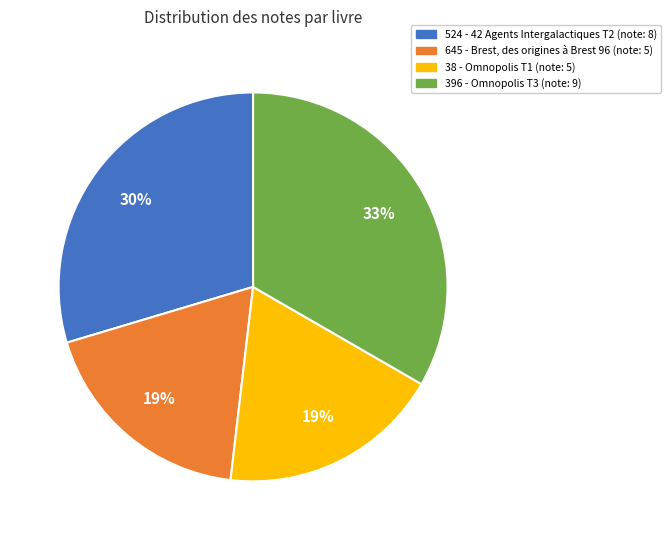

Is there any slice that represents more than half of the pie?

No